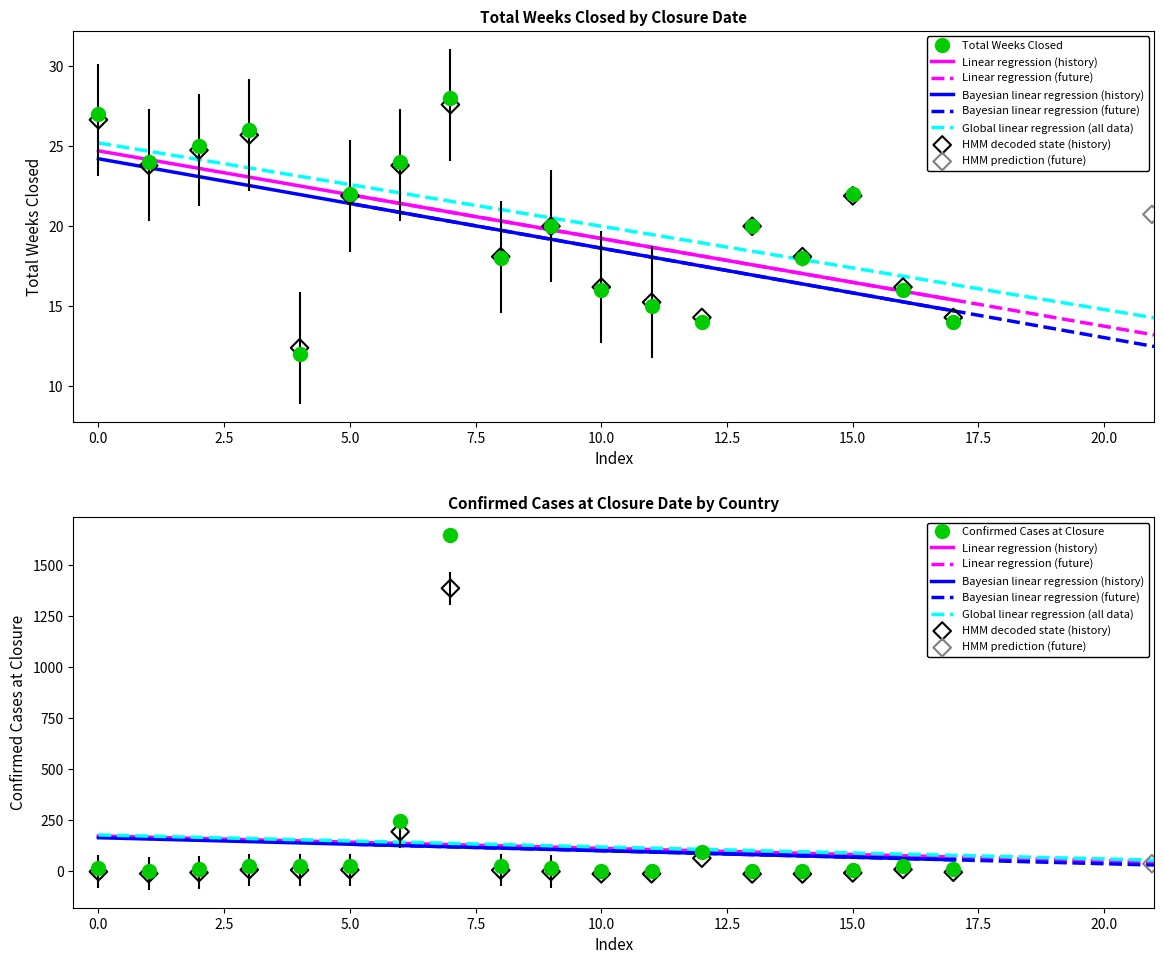

What is the lowest value of the Total Weeks Closed series?

12